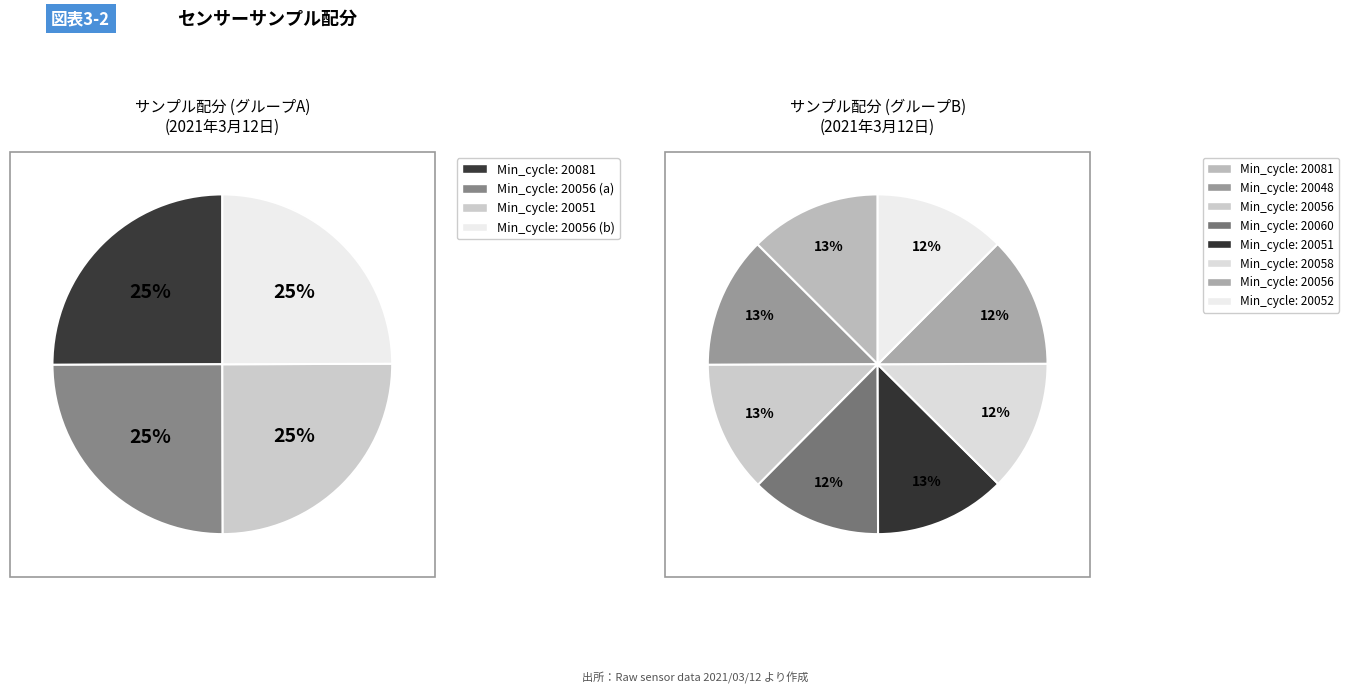

Does 20052 account for over 50% of the chart?

No